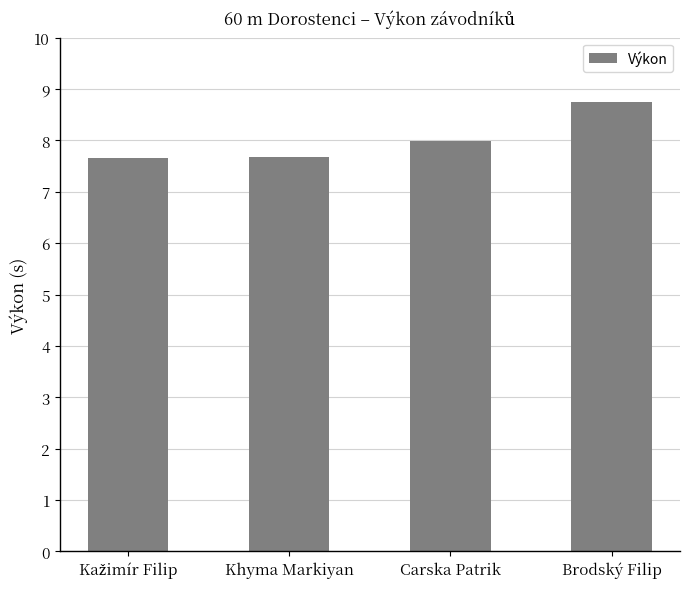

What is the maximum value shown in the chart?

8.7